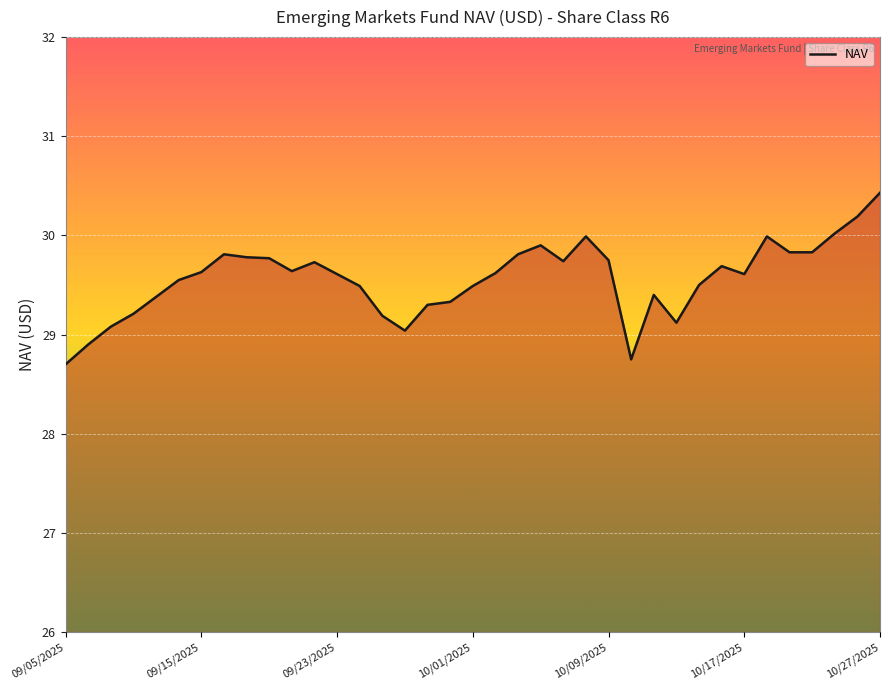

What is the smallest value displayed?

28.7